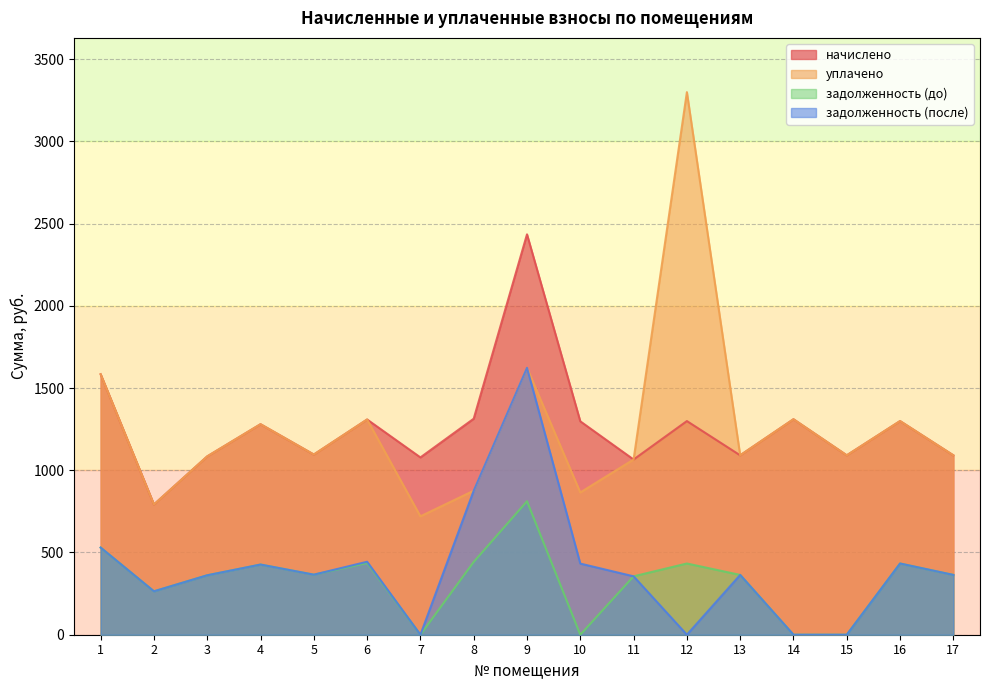

What is the total value across all series at 4?

3413.2